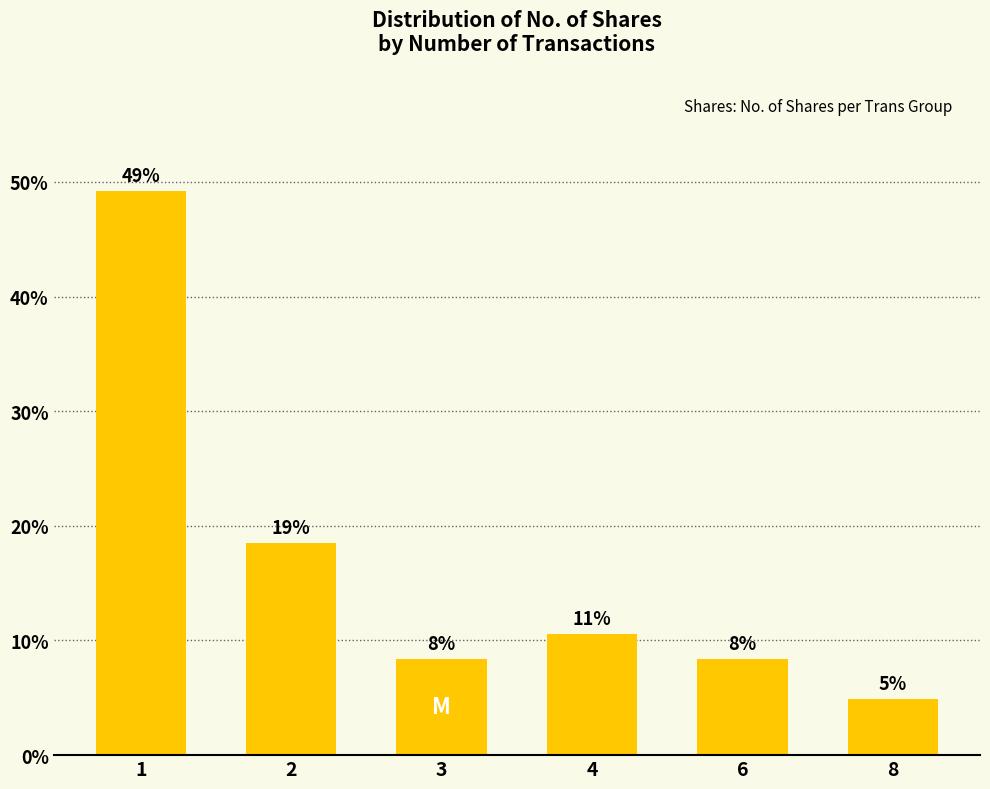

Rank the categories by value from lowest to highest.

8, 6, 3, 4, 2, 1